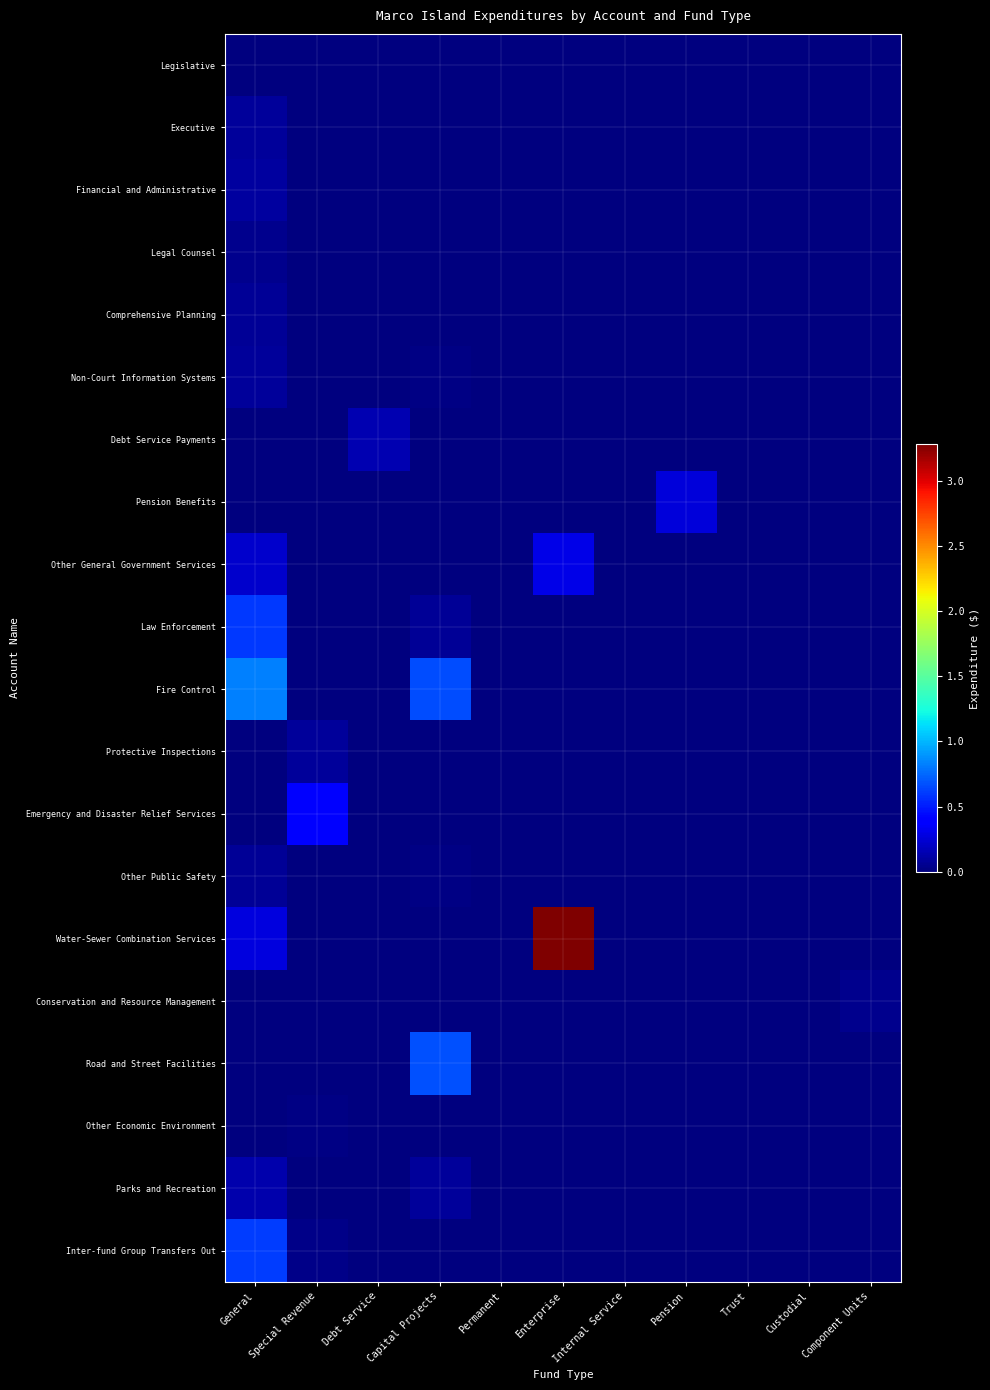

Reading right to left, list all the values displayed in this chart.

Legislative: Component Units=0	Custodial=0	Trust=0	Pension=0	Internal Service=0	Enterprise=0	Permanent=0	Capital Projects=0	Debt Service=0	Special Revenue=0	General=110979
Executive: Component Units=0	Custodial=0	Trust=0	Pension=0	Internal Service=0	Enterprise=0	Permanent=0	Capital Projects=0	Debt Service=0	Special Revenue=0	General=832545
Financial and Administrative: Component Units=0	Custodial=0	Trust=0	Pension=0	Internal Service=0	Enterprise=0	Permanent=0	Capital Projects=0	Debt Service=0	Special Revenue=0	General=985572
Legal Counsel: Component Units=0	Custodial=0	Trust=0	Pension=0	Internal Service=0	Enterprise=0	Permanent=0	Capital Projects=0	Debt Service=0	Special Revenue=0	General=400970
Comprehensive Planning: Component Units=0	Custodial=0	Trust=0	Pension=0	Internal Service=0	Enterprise=0	Permanent=0	Capital Projects=0	Debt Service=0	Special Revenue=0	General=759901
Non-Court Information Systems: Component Units=0	Custodial=0	Trust=0	Pension=0	Internal Service=0	Enterprise=0	Permanent=0	Capital Projects=194748	Debt Service=0	Special Revenue=0	General=868671
Debt Service Payments: Component Units=0	Custodial=0	Trust=0	Pension=0	Internal Service=0	Enterprise=0	Permanent=0	Capital Projects=0	Debt Service=1511929	Special Revenue=0	General=0
Pension Benefits: Component Units=0	Custodial=0	Trust=0	Pension=2590939	Internal Service=0	Enterprise=0	Permanent=0	Capital Projects=0	Debt Service=0	Special Revenue=0	General=0
Other General Government Services: Component Units=0	Custodial=0	Trust=0	Pension=0	Internal Service=0	Enterprise=3008653	Permanent=0	Capital Projects=113865	Debt Service=0	Special Revenue=0	General=2201372
Law Enforcement: Component Units=0	Custodial=0	Trust=0	Pension=0	Internal Service=0	Enterprise=0	Permanent=0	Capital Projects=766467	Debt Service=0	Special Revenue=0	General=5993975
Fire Control: Component Units=0	Custodial=0	Trust=0	Pension=0	Internal Service=0	Enterprise=0	Permanent=0	Capital Projects=6602193	Debt Service=0	Special Revenue=0	General=8278965
Protective Inspections: Component Units=0	Custodial=0	Trust=0	Pension=0	Internal Service=0	Enterprise=0	Permanent=0	Capital Projects=45195	Debt Service=0	Special Revenue=881624	General=0
Emergency and Disaster Relief Services: Component Units=0	Custodial=0	Trust=0	Pension=0	Internal Service=0	Enterprise=0	Permanent=0	Capital Projects=0	Debt Service=0	Special Revenue=3876009	General=0
Other Public Safety: Component Units=0	Custodial=0	Trust=0	Pension=0	Internal Service=0	Enterprise=0	Permanent=0	Capital Projects=138279	Debt Service=0	Special Revenue=0	General=720377
Water-Sewer Combination Services: Component Units=0	Custodial=0	Trust=0	Pension=0	Internal Service=0	Enterprise=32839168	Permanent=0	Capital Projects=0	Debt Service=0	Special Revenue=0	General=2788825
Conservation and Resource Management: Component Units=405043	Custodial=0	Trust=0	Pension=0	Internal Service=0	Enterprise=0	Permanent=0	Capital Projects=0	Debt Service=0	Special Revenue=0	General=0
Road and Street Facilities: Component Units=0	Custodial=0	Trust=0	Pension=0	Internal Service=0	Enterprise=0	Permanent=0	Capital Projects=6692977	Debt Service=0	Special Revenue=0	General=0
Other Economic Environment: Component Units=0	Custodial=0	Trust=0	Pension=0	Internal Service=0	Enterprise=0	Permanent=0	Capital Projects=0	Debt Service=0	Special Revenue=247529	General=0
Parks and Recreation: Component Units=0	Custodial=9407	Trust=0	Pension=0	Internal Service=0	Enterprise=0	Permanent=0	Capital Projects=820061	Debt Service=0	Special Revenue=0	General=1313705
Inter-fund Group Transfers Out: Component Units=0	Custodial=0	Trust=0	Pension=0	Internal Service=0	Enterprise=0	Permanent=0	Capital Projects=0	Debt Service=0	Special Revenue=348772	General=6091684